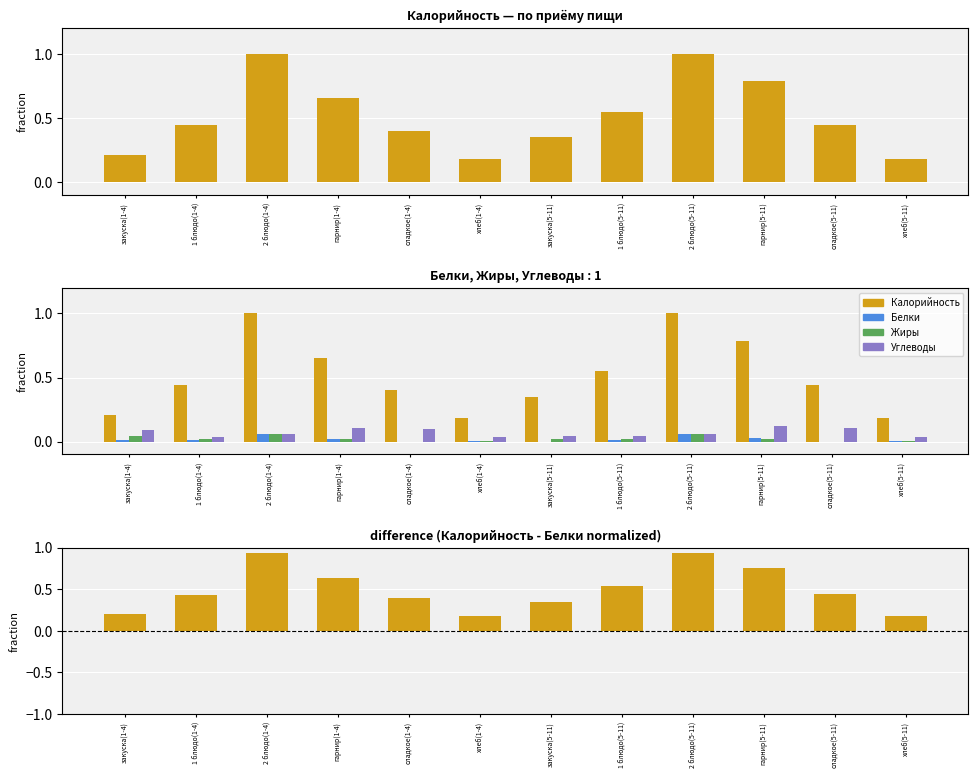

Which series has the widest spread of values?

Калорийность